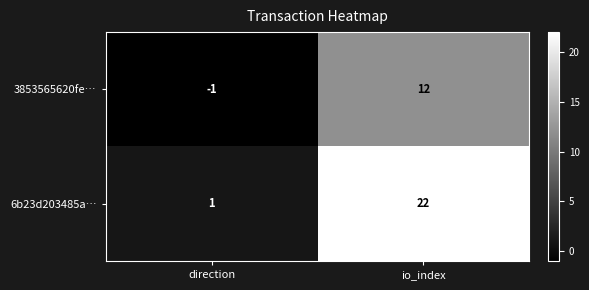

Which category has the highest value in the 6b23d203485a… series?

io_index